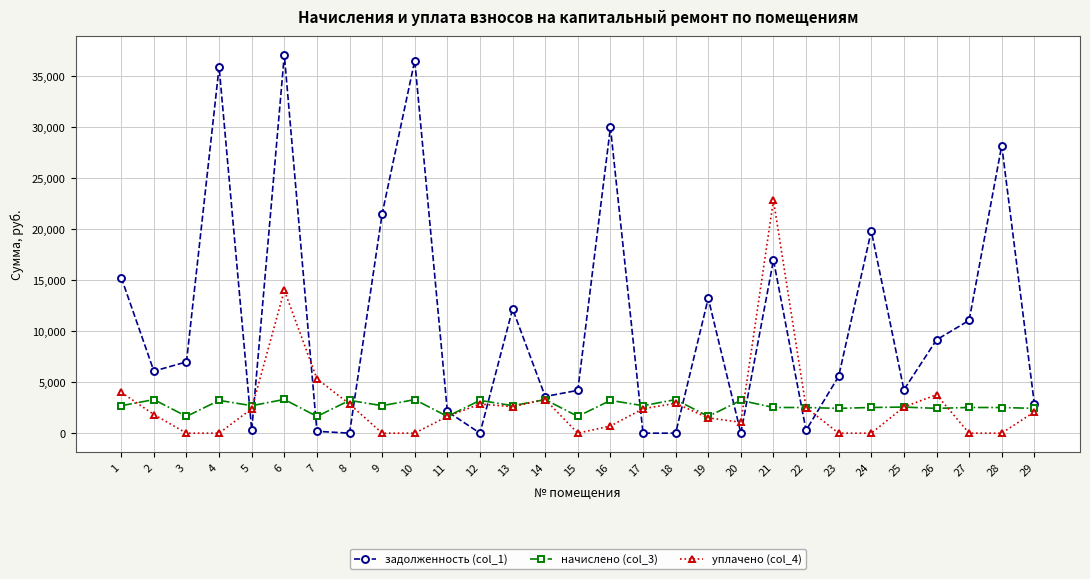

At which category is the sum across all series the highest?

6